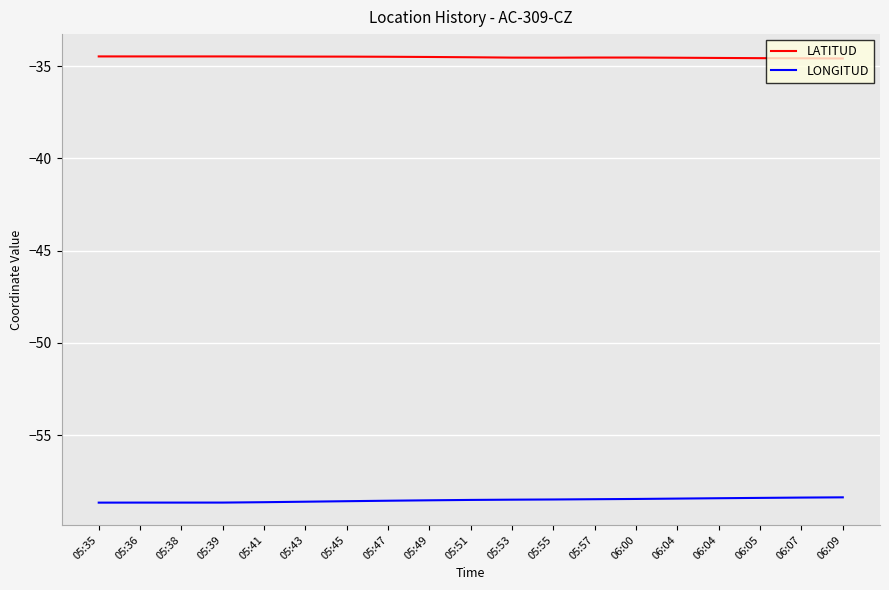

What is the smallest value displayed?

-58.7